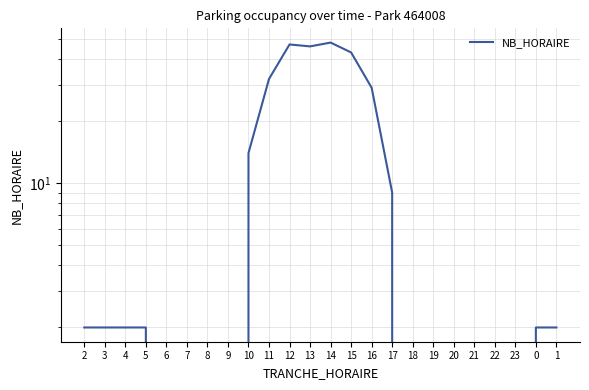

List the labels in order of value, largest first.

14, 12, 13, 15, 11, 16, 10, 17, 2, 3, 4, 5, 0, 1, 6, 7, 8, 9, 18, 19, 20, 21, 22, 23